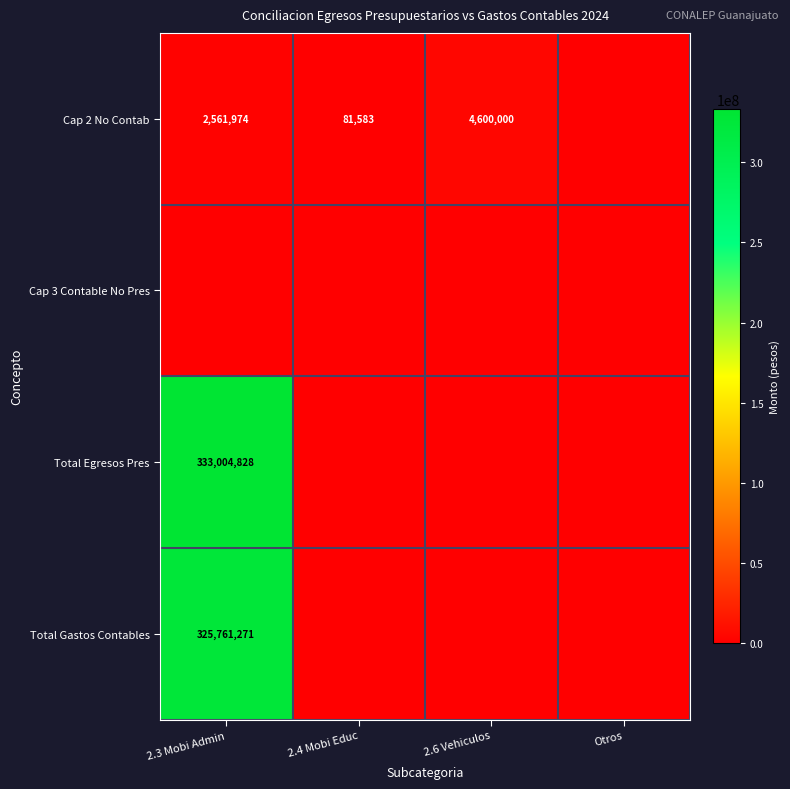

Which has a higher value, 2.4 Mobi Educ or Otros?

2.4 Mobi Educ